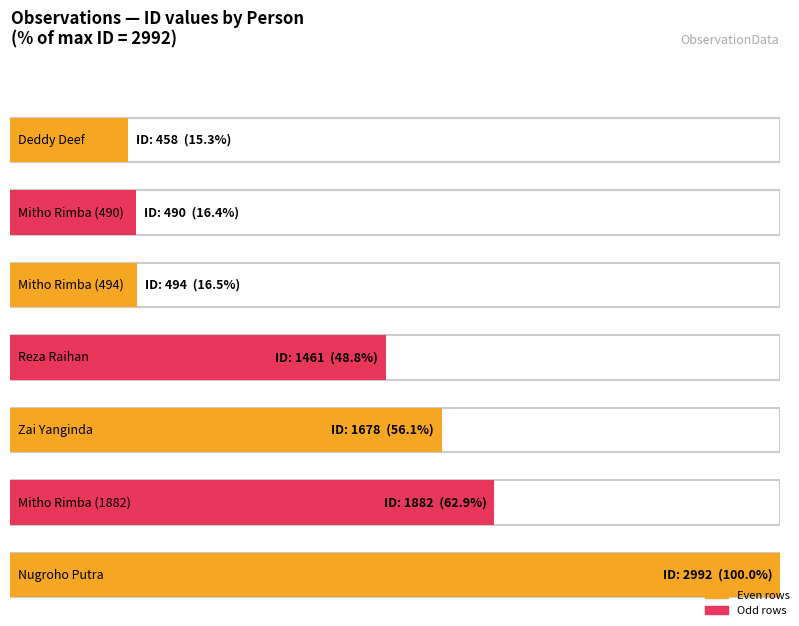

Which has a higher value, Nugroho Putra or Zai Yanginda?

Nugroho Putra